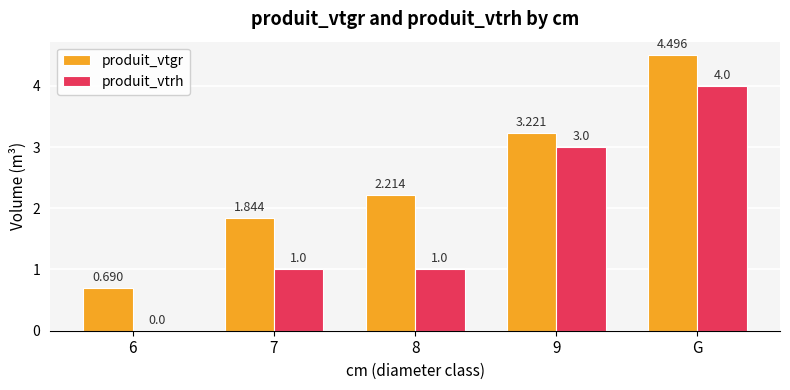

How many groups of bars are there?

5